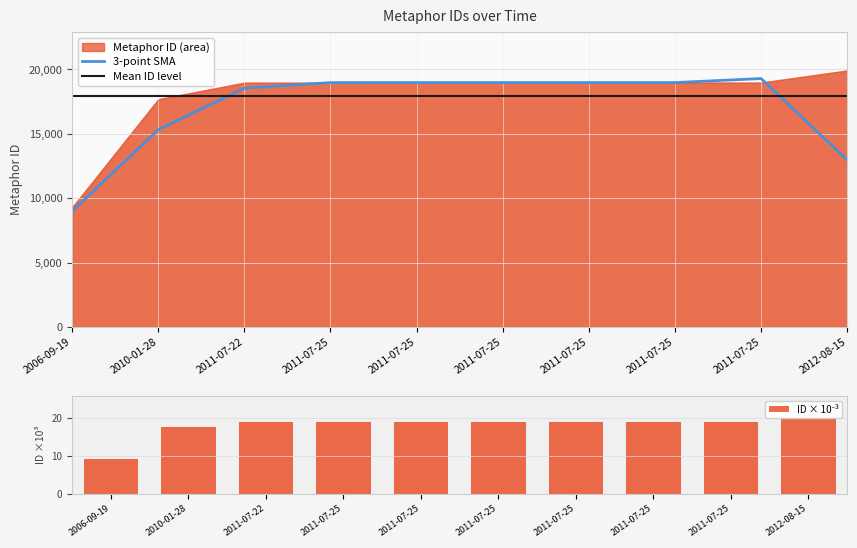

What is the label of the 2nd bar from the left?

2010-01-28